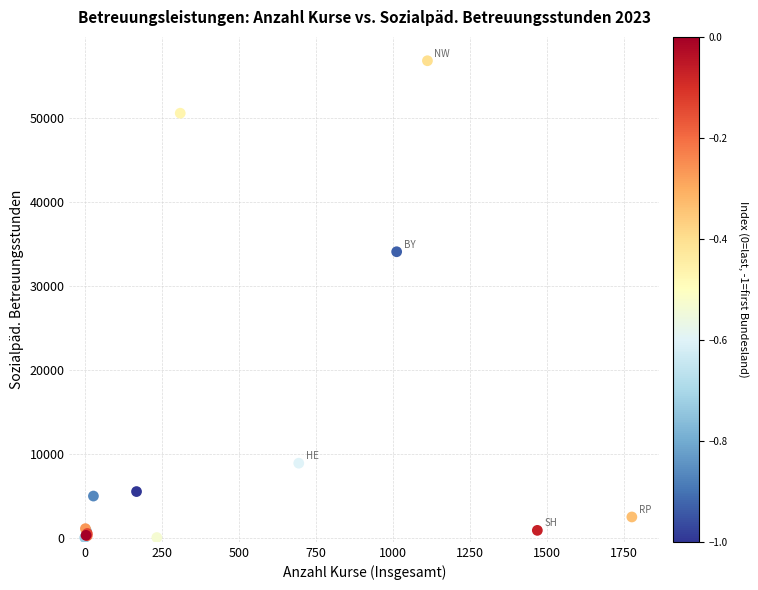

What Y value in the scatter plot is closest to 28437?

34096